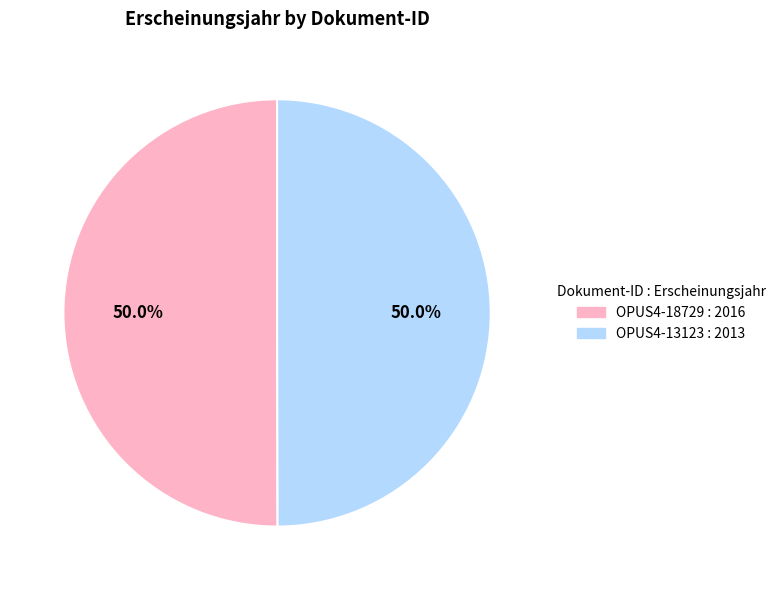

To the nearest percent, what is the combined percentage of OPUS4-13123 and OPUS4-18729?

100%